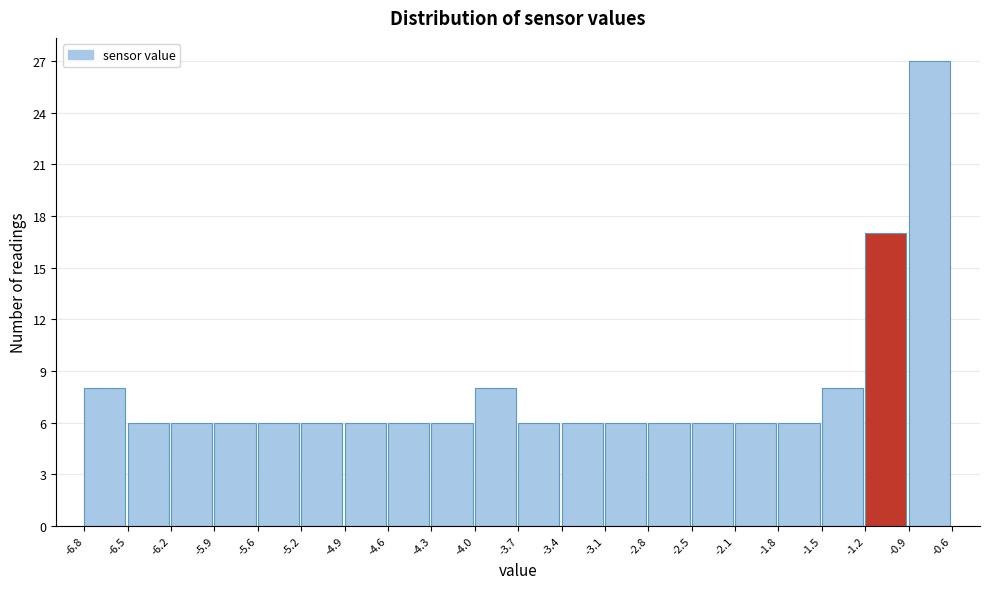

Reading left to right, list every bar in this chart as the range it spans on the x-axis followed by its height. The values are not printed on the chart, so give them approximately, as read against the axis.

-6.8 to -6.5: 8
-6.5 to -6.2: 6
-6.2 to -5.9: 6
-5.9 to -5.6: 6
-5.6 to -5.2: 6
-5.2 to -4.9: 6
-4.9 to -4.6: 6
-4.6 to -4.3: 6
-4.3 to -4.0: 6
-4.0 to -3.7: 8
-3.7 to -3.4: 6
-3.4 to -3.1: 6
-3.1 to -2.8: 6
-2.8 to -2.5: 6
-2.5 to -2.1: 6
-2.1 to -1.8: 6
-1.8 to -1.5: 6
-1.5 to -1.2: 8
-1.2 to -0.9: 17
-0.9 to -0.6: 27